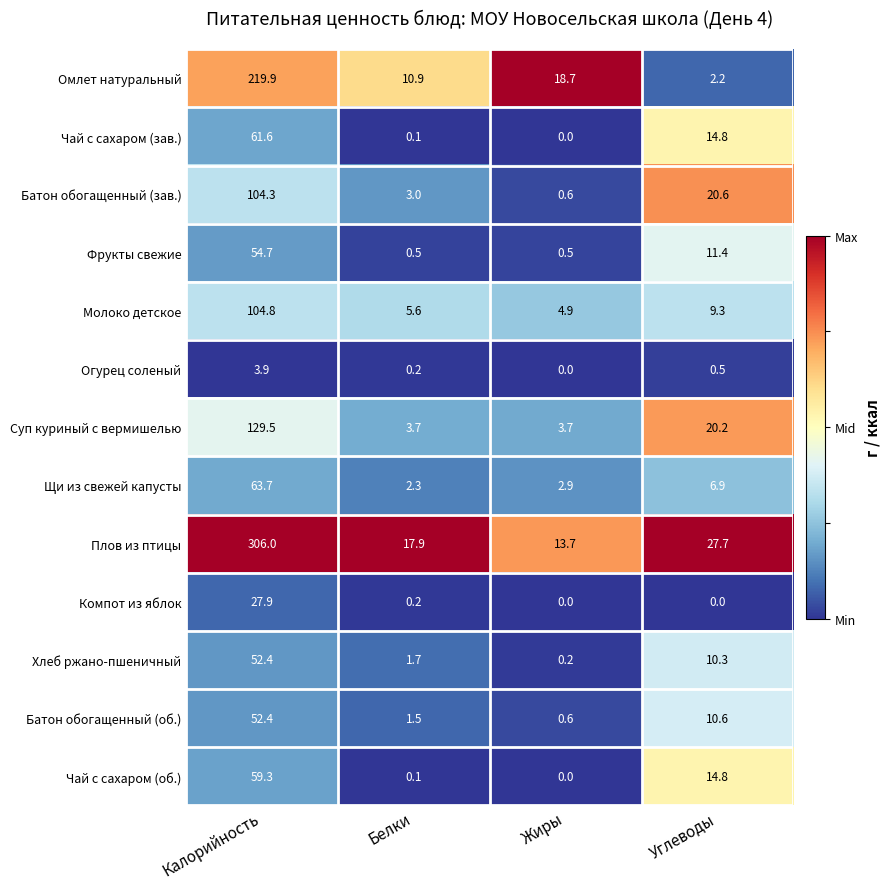

List the labels in order of Чай с сахаром (зав.) value, smallest first.

Жиры, Белки, Углеводы, Калорийность